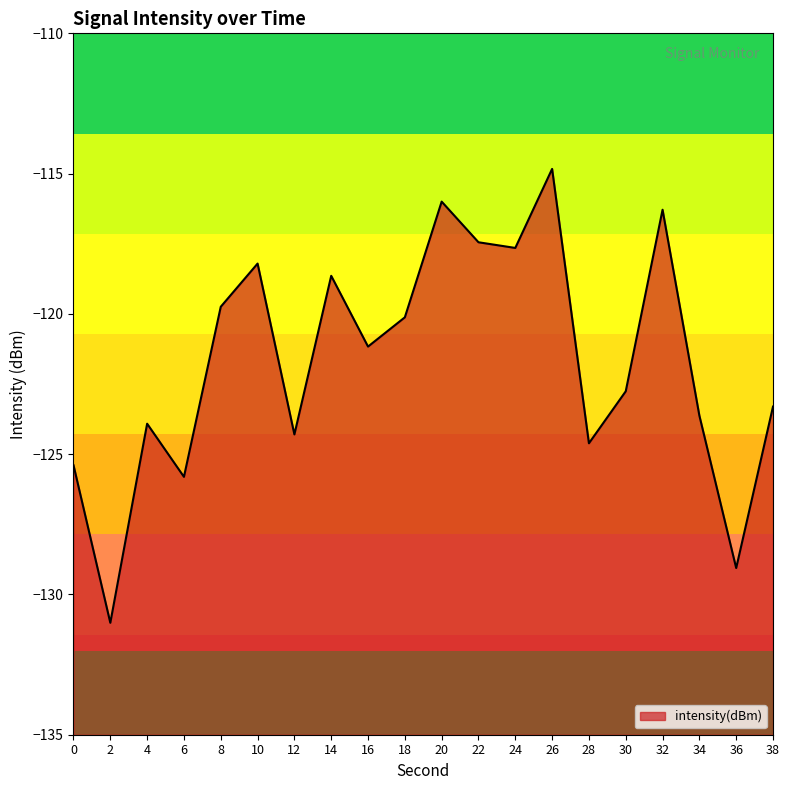

The chart shows a value of -194.1 at 14. True or false?

False